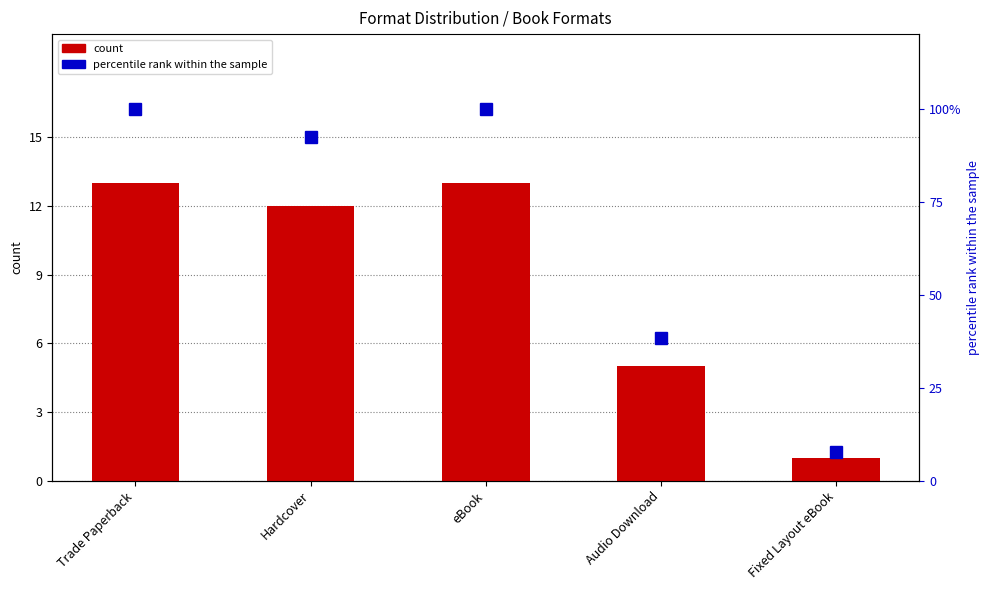

What is the sum of the percentile rank within the sample values at Hardcover and Fixed Layout eBook?

100.0